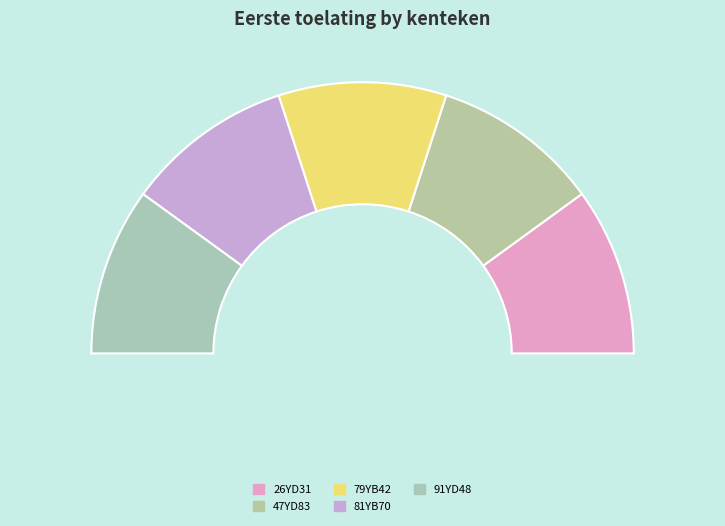

Does 91YD48 represent more than half of the total?

No